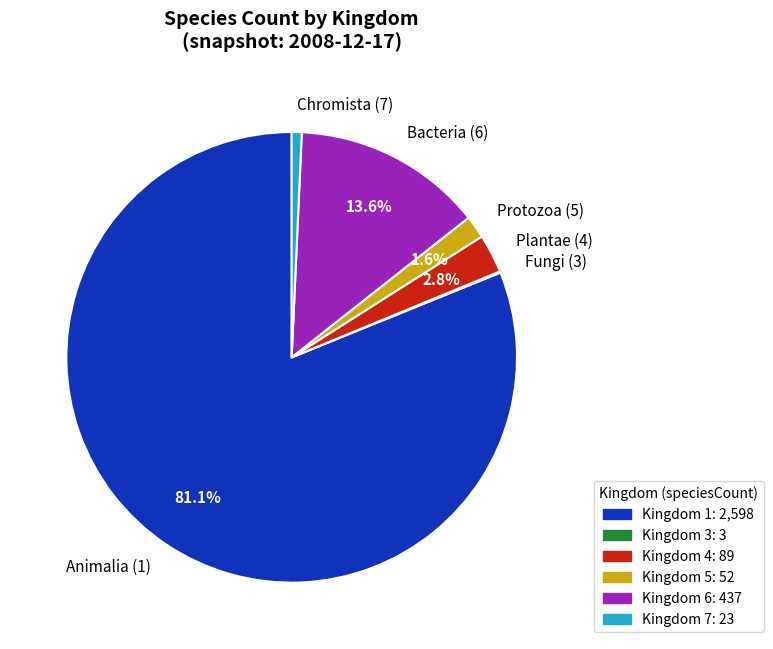

Which has a higher value, Animalia (1) or Chromista (7)?

Animalia (1)